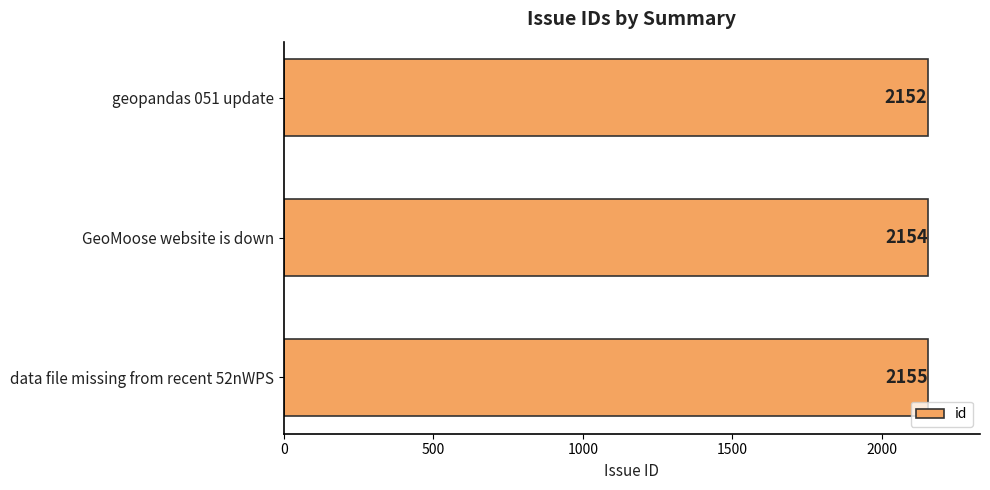

Reading bottom to top, what are all the values shown in this chart?

2155	2154	2152